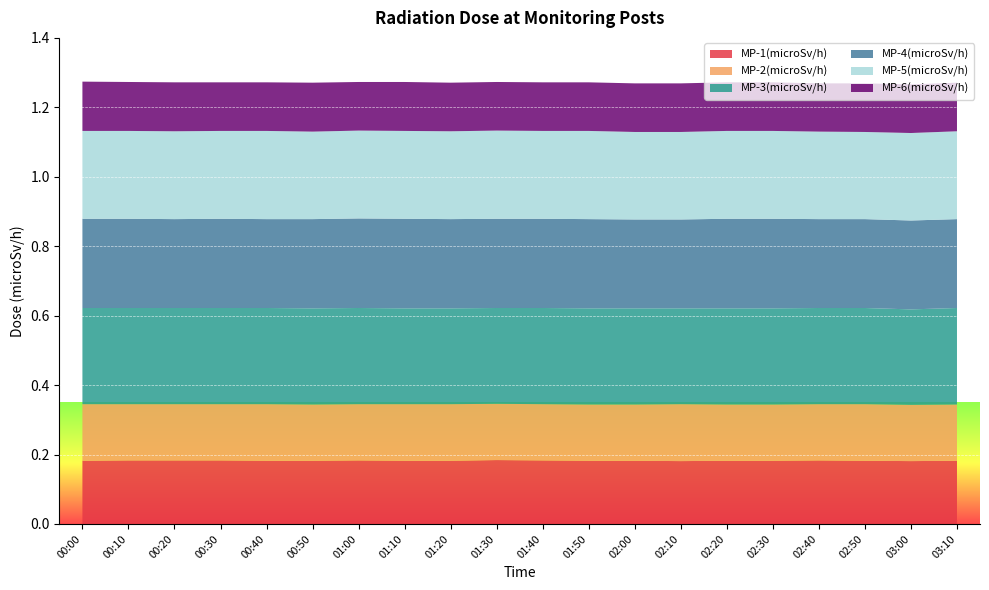

Reading left to right, what are all the values shown in this chart?

MP-1(microSv/h): 00:00=0.2	00:10=0.2	00:20=0.2	00:30=0.2	00:40=0.2	00:50=0.2	01:00=0.2	01:10=0.2	01:20=0.2	01:30=0.2	01:40=0.2	01:50=0.2	02:00=0.2	02:10=0.2	02:20=0.2	02:30=0.2	02:40=0.2	02:50=0.2	03:00=0.2	03:10=0.2
MP-2(microSv/h): 00:00=0.2	00:10=0.2	00:20=0.2	00:30=0.2	00:40=0.2	00:50=0.2	01:00=0.2	01:10=0.2	01:20=0.2	01:30=0.2	01:40=0.2	01:50=0.2	02:00=0.2	02:10=0.2	02:20=0.2	02:30=0.2	02:40=0.2	02:50=0.2	03:00=0.2	03:10=0.2
MP-3(microSv/h): 00:00=0.3	00:10=0.3	00:20=0.3	00:30=0.3	00:40=0.3	00:50=0.3	01:00=0.3	01:10=0.3	01:20=0.3	01:30=0.3	01:40=0.3	01:50=0.3	02:00=0.3	02:10=0.3	02:20=0.3	02:30=0.3	02:40=0.3	02:50=0.3	03:00=0.3	03:10=0.3
MP-4(microSv/h): 00:00=0.3	00:10=0.3	00:20=0.3	00:30=0.3	00:40=0.3	00:50=0.3	01:00=0.3	01:10=0.3	01:20=0.3	01:30=0.3	01:40=0.3	01:50=0.3	02:00=0.3	02:10=0.3	02:20=0.3	02:30=0.3	02:40=0.3	02:50=0.3	03:00=0.3	03:10=0.3
MP-5(microSv/h): 00:00=0.3	00:10=0.3	00:20=0.3	00:30=0.3	00:40=0.3	00:50=0.3	01:00=0.3	01:10=0.3	01:20=0.3	01:30=0.3	01:40=0.3	01:50=0.3	02:00=0.3	02:10=0.3	02:20=0.3	02:30=0.3	02:40=0.3	02:50=0.3	03:00=0.3	03:10=0.3
MP-6(microSv/h): 00:00=0.1	00:10=0.1	00:20=0.1	00:30=0.1	00:40=0.1	00:50=0.1	01:00=0.1	01:10=0.1	01:20=0.1	01:30=0.1	01:40=0.1	01:50=0.1	02:00=0.1	02:10=0.1	02:20=0.1	02:30=0.1	02:40=0.1	02:50=0.1	03:00=0.1	03:10=0.1